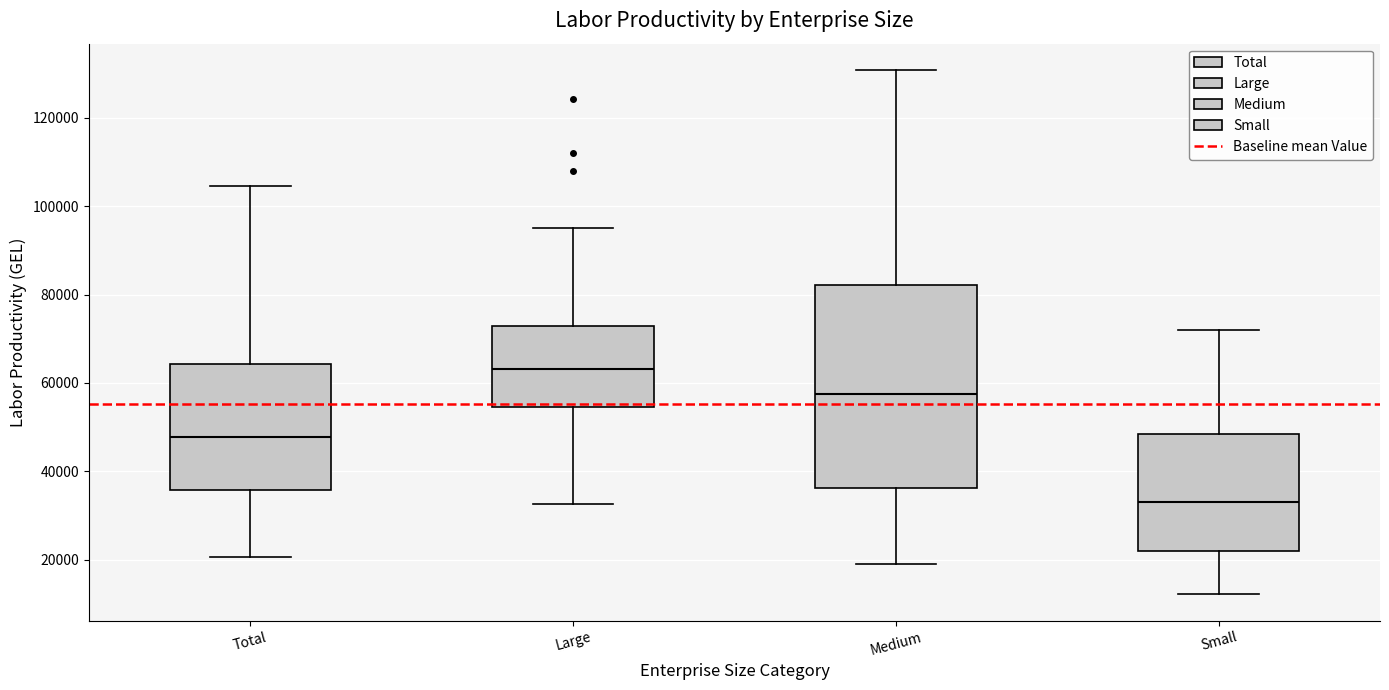

Where does the lower whisker of the box for Total end on the y-axis? The values are not printed on the chart, so give them approximately, as read against the axis.

20000